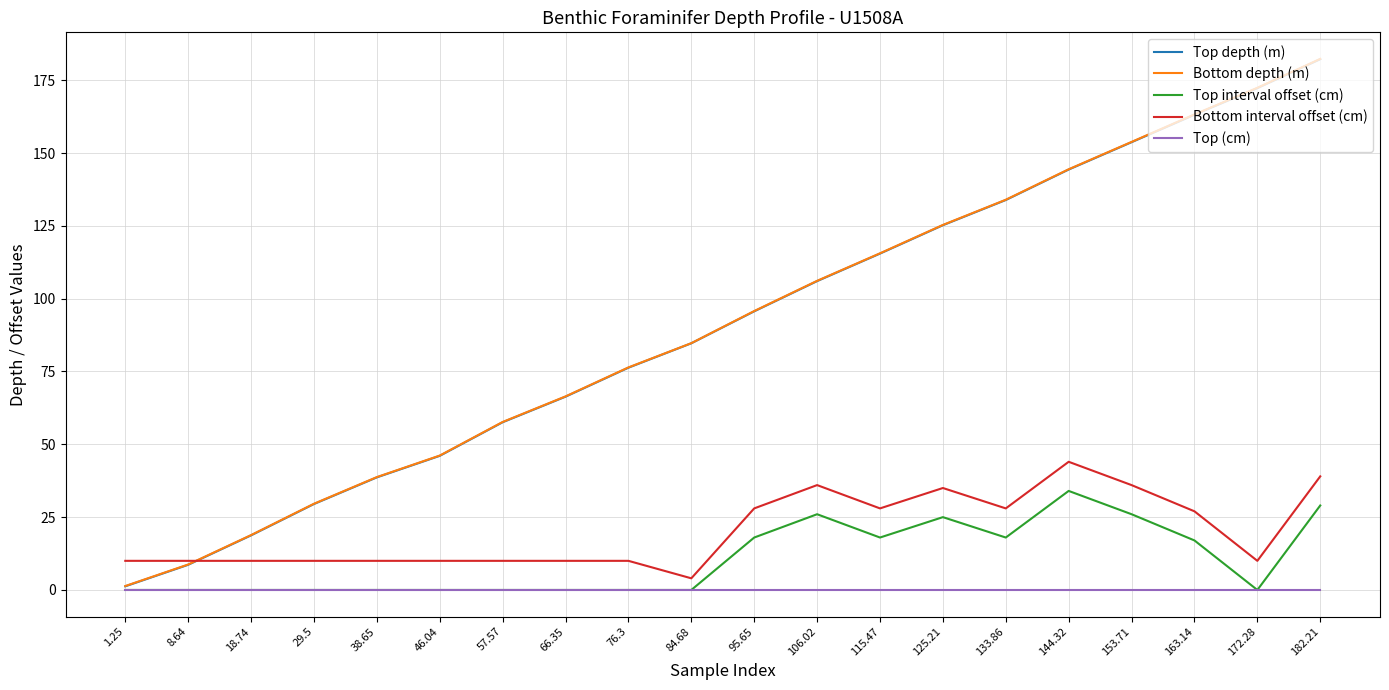

After their last crossing, which series has the higher values: Bottom depth (m) or Bottom interval offset (cm)?

Bottom depth (m)